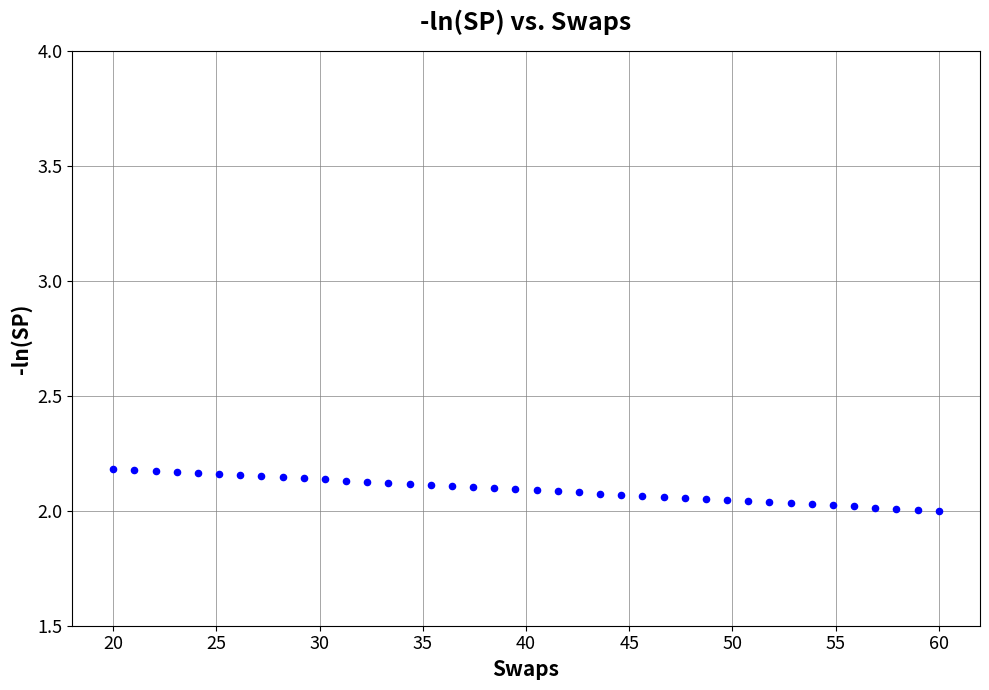

What is the range of X values (max minus min)?

40.0